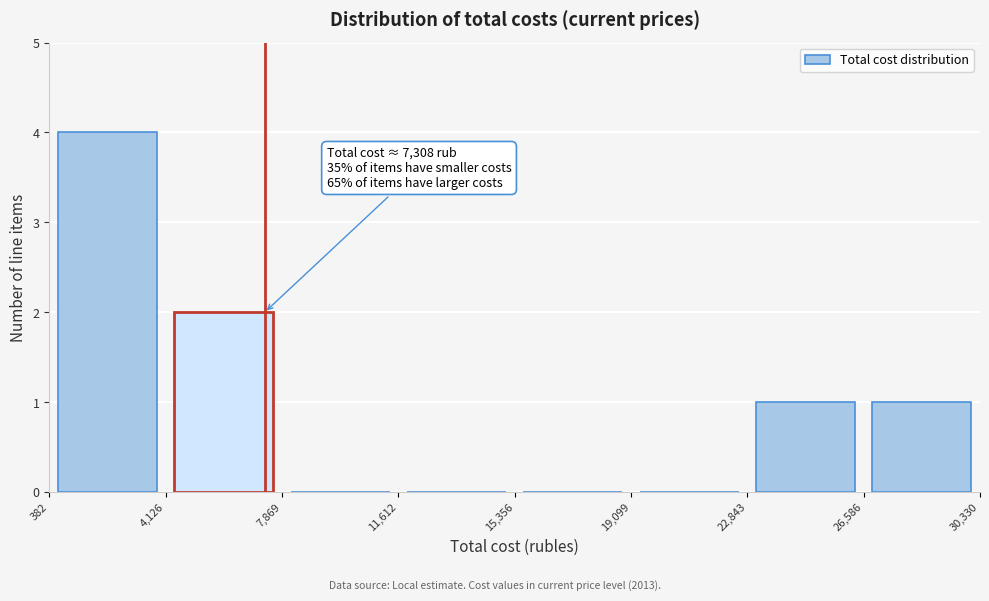

Which range on the x-axis has the tallest bar?

382 to 4,126